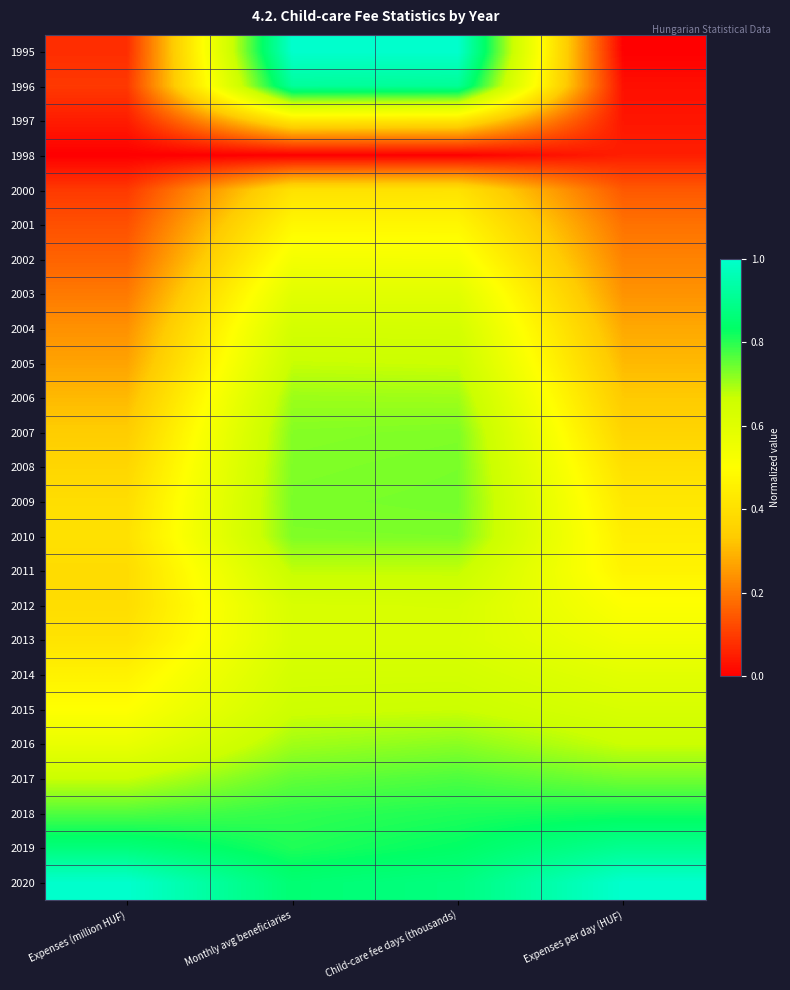

Reading right to left, list all the values displayed in this chart.

1995: Expenses per day (HUF)=0.0	Child-care fee days (thousands)=1.0	Monthly avg beneficiaries=1.0	Expenses (million HUF)=0.1
1996: Expenses per day (HUF)=0.0	Child-care fee days (thousands)=0.9	Monthly avg beneficiaries=0.9	Expenses (million HUF)=0.1
1997: Expenses per day (HUF)=0.0	Child-care fee days (thousands)=0.4	Monthly avg beneficiaries=0.4	Expenses (million HUF)=0.0
1998: Expenses per day (HUF)=0.1	Child-care fee days (thousands)=0.0	Monthly avg beneficiaries=0.0	Expenses (million HUF)=0.0
2000: Expenses per day (HUF)=0.1	Child-care fee days (thousands)=0.4	Monthly avg beneficiaries=0.4	Expenses (million HUF)=0.1
2001: Expenses per day (HUF)=0.2	Child-care fee days (thousands)=0.5	Monthly avg beneficiaries=0.5	Expenses (million HUF)=0.1
2002: Expenses per day (HUF)=0.2	Child-care fee days (thousands)=0.5	Monthly avg beneficiaries=0.5	Expenses (million HUF)=0.2
2003: Expenses per day (HUF)=0.2	Child-care fee days (thousands)=0.6	Monthly avg beneficiaries=0.6	Expenses (million HUF)=0.2
2004: Expenses per day (HUF)=0.3	Child-care fee days (thousands)=0.6	Monthly avg beneficiaries=0.6	Expenses (million HUF)=0.2
2005: Expenses per day (HUF)=0.3	Child-care fee days (thousands)=0.7	Monthly avg beneficiaries=0.7	Expenses (million HUF)=0.3
2006: Expenses per day (HUF)=0.3	Child-care fee days (thousands)=0.7	Monthly avg beneficiaries=0.7	Expenses (million HUF)=0.3
2007: Expenses per day (HUF)=0.4	Child-care fee days (thousands)=0.7	Monthly avg beneficiaries=0.7	Expenses (million HUF)=0.3
2008: Expenses per day (HUF)=0.4	Child-care fee days (thousands)=0.7	Monthly avg beneficiaries=0.7	Expenses (million HUF)=0.4
2009: Expenses per day (HUF)=0.4	Child-care fee days (thousands)=0.7	Monthly avg beneficiaries=0.7	Expenses (million HUF)=0.4
2010: Expenses per day (HUF)=0.4	Child-care fee days (thousands)=0.7	Monthly avg beneficiaries=0.7	Expenses (million HUF)=0.4
2011: Expenses per day (HUF)=0.5	Child-care fee days (thousands)=0.7	Monthly avg beneficiaries=0.7	Expenses (million HUF)=0.4
2012: Expenses per day (HUF)=0.5	Child-care fee days (thousands)=0.6	Monthly avg beneficiaries=0.6	Expenses (million HUF)=0.4
2013: Expenses per day (HUF)=0.5	Child-care fee days (thousands)=0.6	Monthly avg beneficiaries=0.6	Expenses (million HUF)=0.4
2014: Expenses per day (HUF)=0.6	Child-care fee days (thousands)=0.6	Monthly avg beneficiaries=0.6	Expenses (million HUF)=0.5
2015: Expenses per day (HUF)=0.6	Child-care fee days (thousands)=0.7	Monthly avg beneficiaries=0.7	Expenses (million HUF)=0.5
2016: Expenses per day (HUF)=0.7	Child-care fee days (thousands)=0.7	Monthly avg beneficiaries=0.7	Expenses (million HUF)=0.6
2017: Expenses per day (HUF)=0.7	Child-care fee days (thousands)=0.8	Monthly avg beneficiaries=0.8	Expenses (million HUF)=0.7
2018: Expenses per day (HUF)=0.8	Child-care fee days (thousands)=0.8	Monthly avg beneficiaries=0.8	Expenses (million HUF)=0.8
2019: Expenses per day (HUF)=0.9	Child-care fee days (thousands)=0.8	Monthly avg beneficiaries=0.8	Expenses (million HUF)=0.9
2020: Expenses per day (HUF)=1.0	Child-care fee days (thousands)=0.9	Monthly avg beneficiaries=0.9	Expenses (million HUF)=1.0